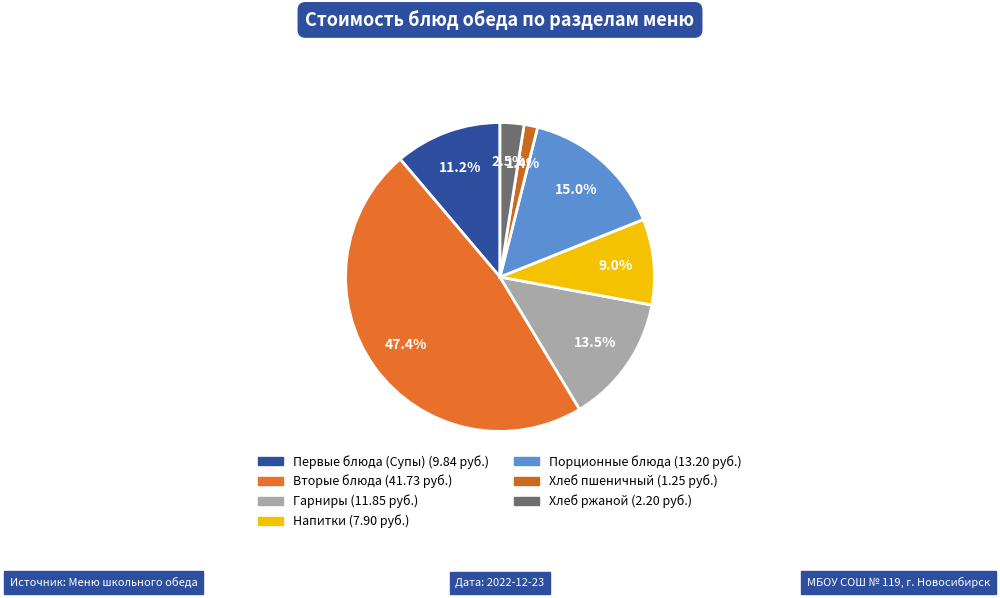

How many slices are in this pie chart?

7